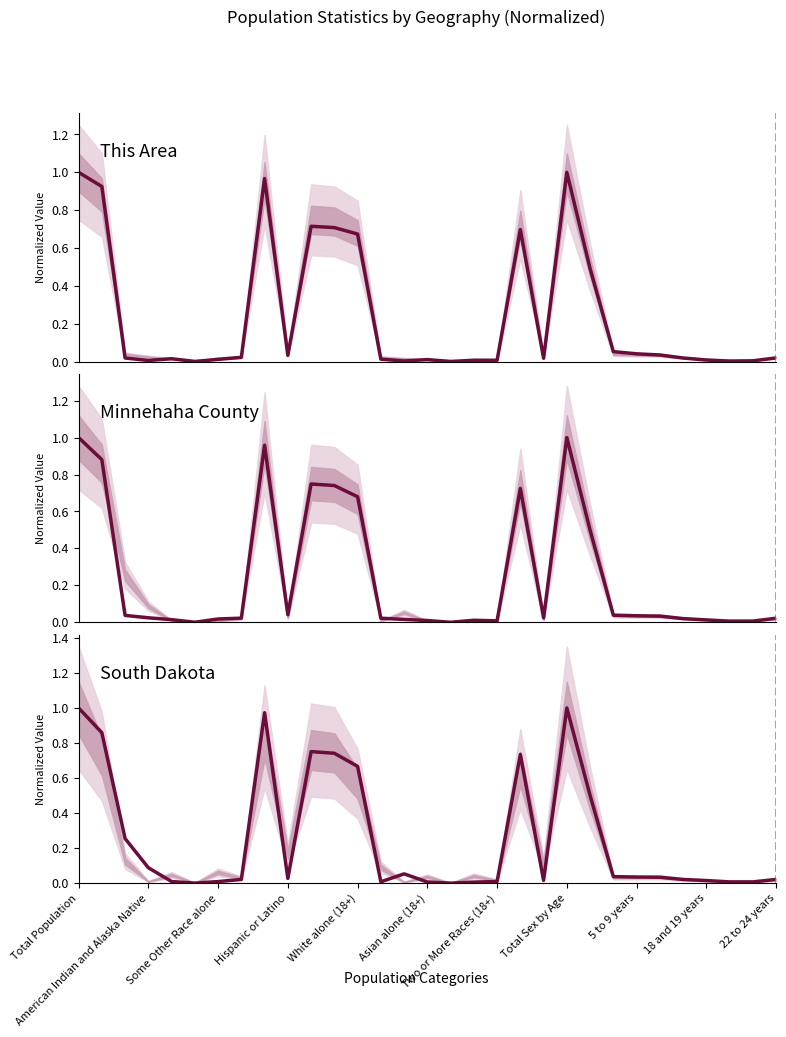

After their last crossing, which series has the higher values: Minnehaha County or South Dakota?

Minnehaha County